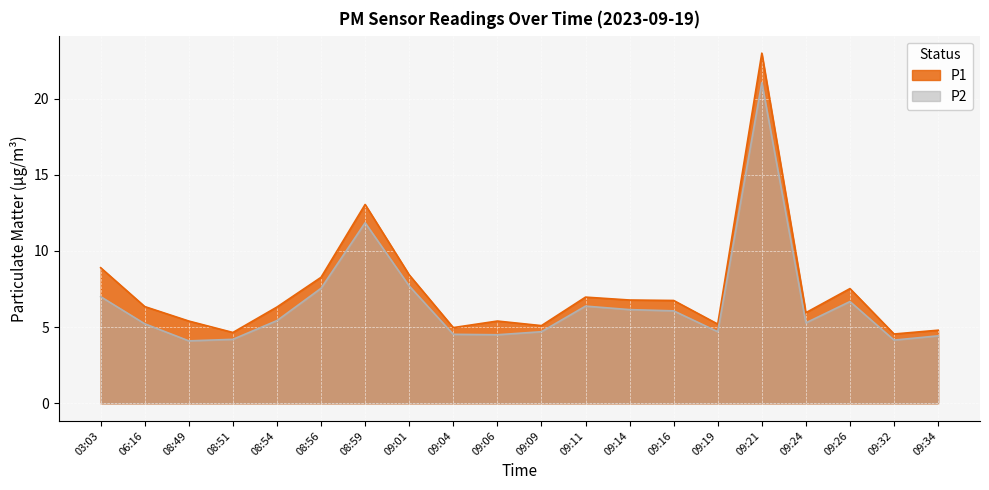

What is the difference between the maximum and second lowest values in the P1 series?

18.3